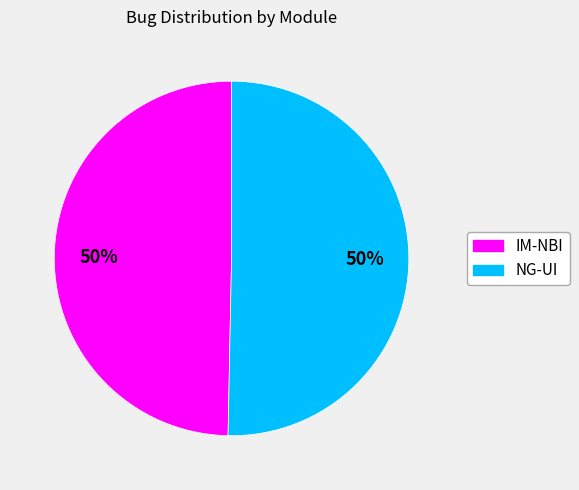

Approximately how many times larger is the value at NG-UI compared to IM-NBI?

1.0